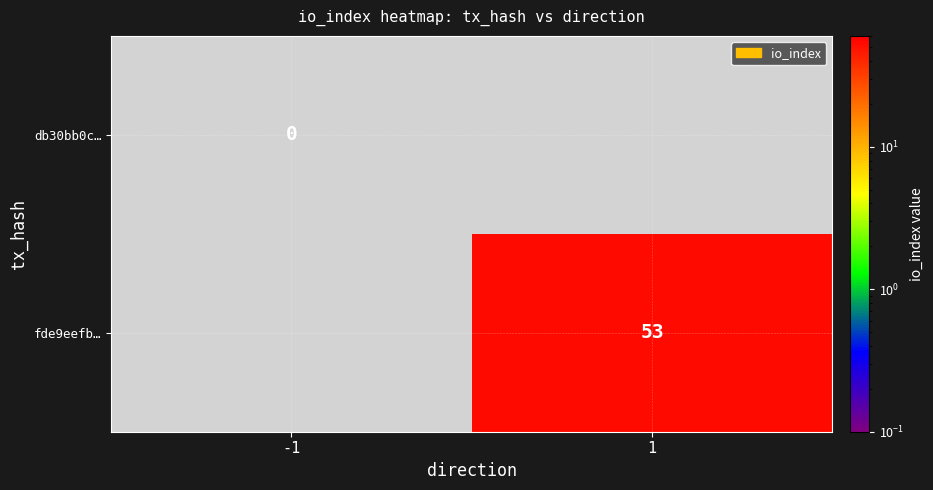

Is the value of db30bb0c… at -1 greater than the value of fde9eefb… at 1?

No